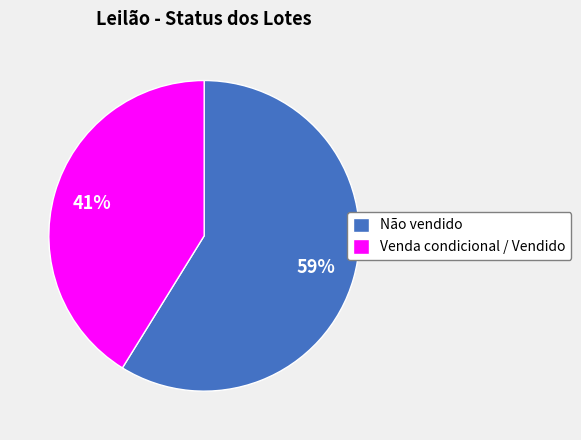

Count the number of slices in the pie.

2